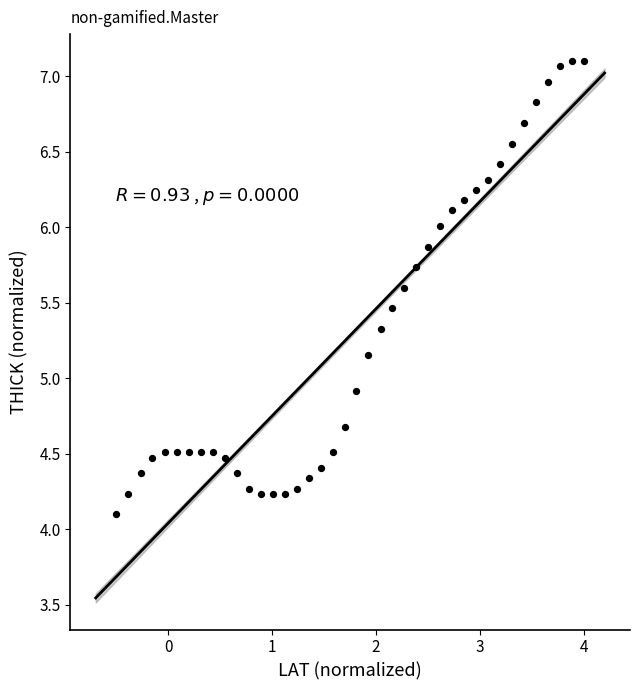

What is the range of Y values (max minus min)?

3.0